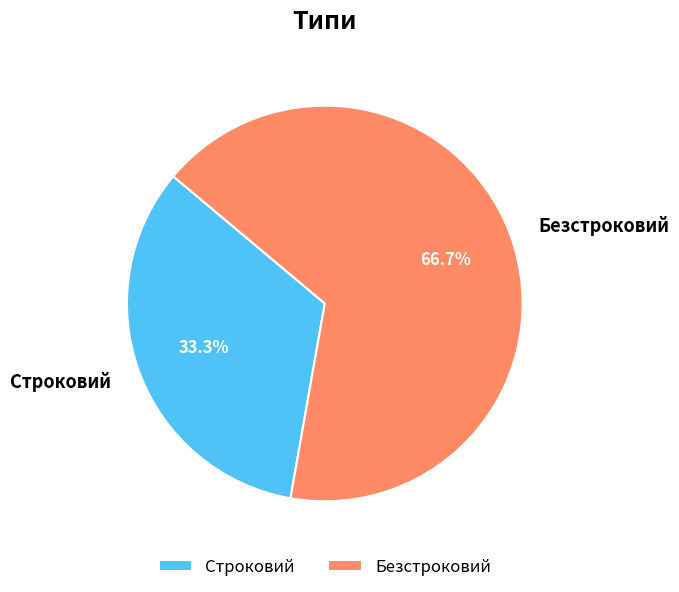

What is the total percentage of Безстроковий and Строковий?

100.0%